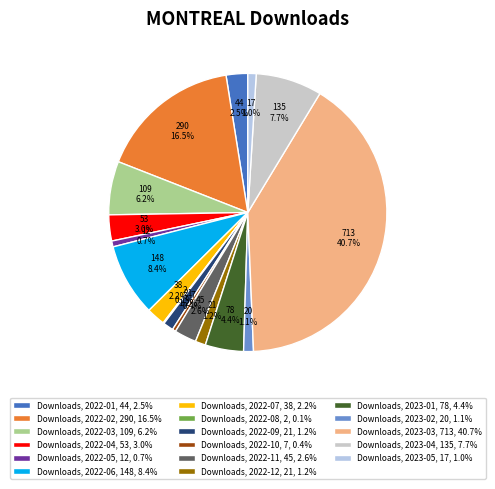

Which category has the biggest portion of the pie?

Downloads, 2023-03, 713, 40.7%